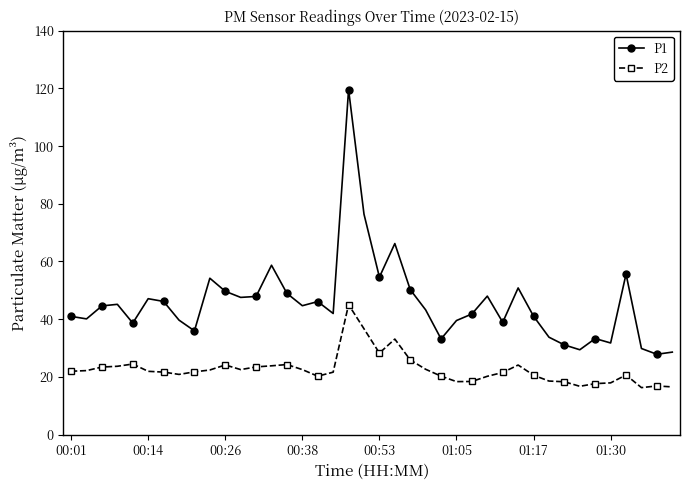

Which series has the largest total across all categories?

P1